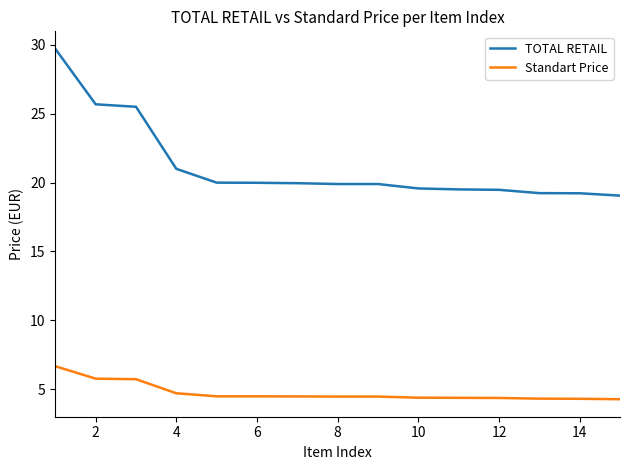

Rank the series by their maximum value, from lowest to highest.

Standart Price, TOTAL RETAIL